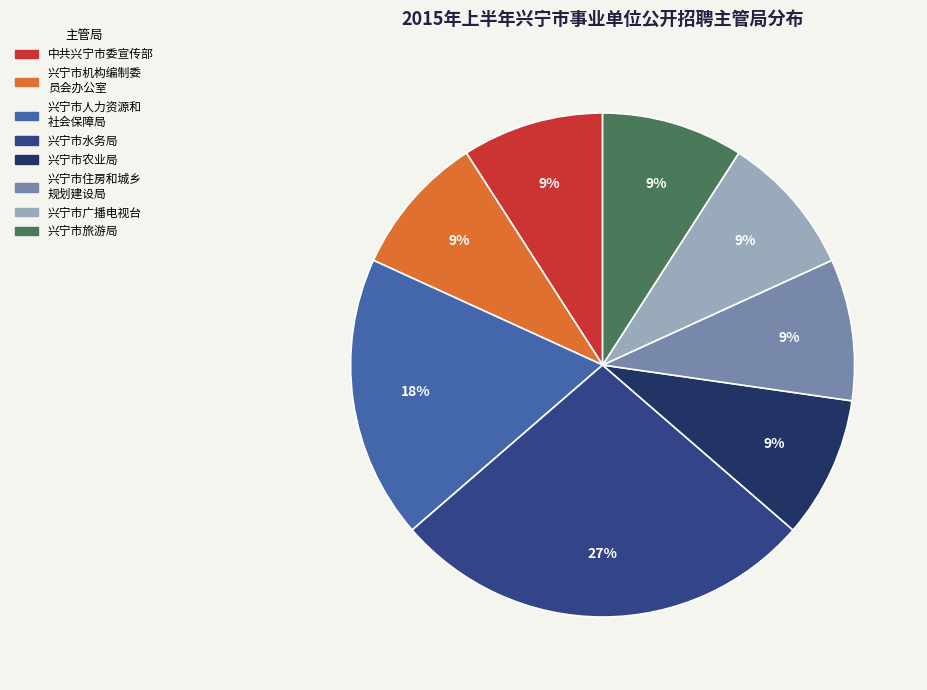

Does any single category account for the majority?

No